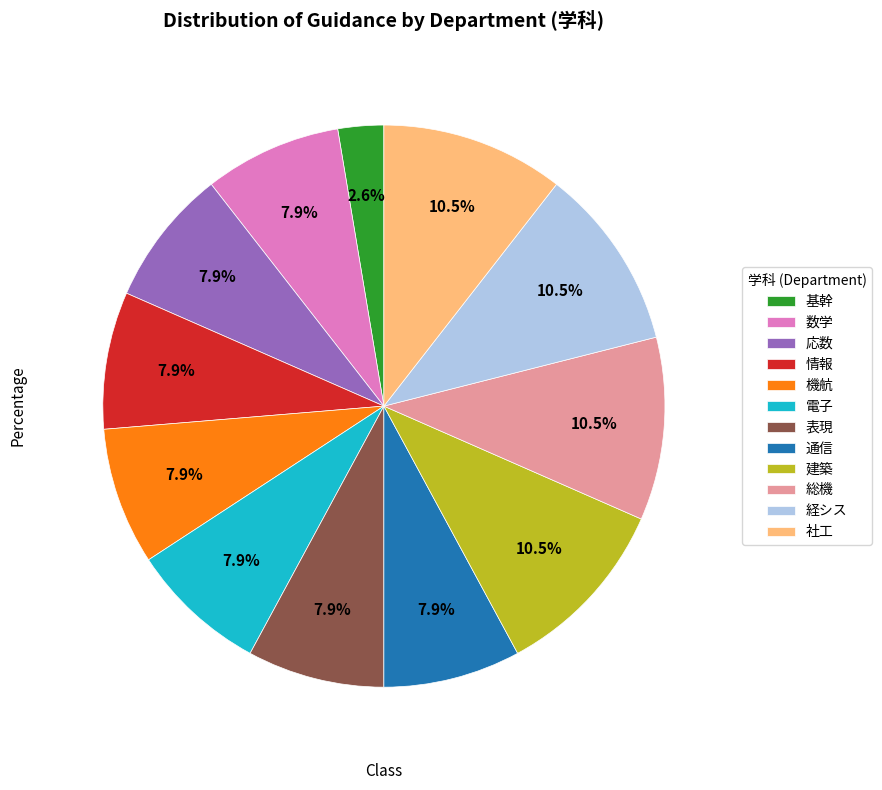

To the nearest percent, what is the average slice percentage?

8%